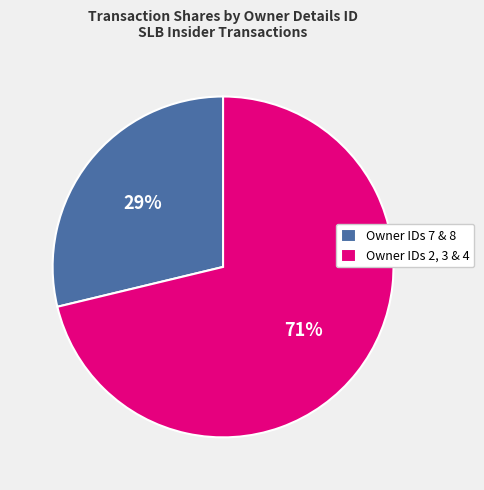

Is Owner IDs 7 & 8 the majority of the pie?

No